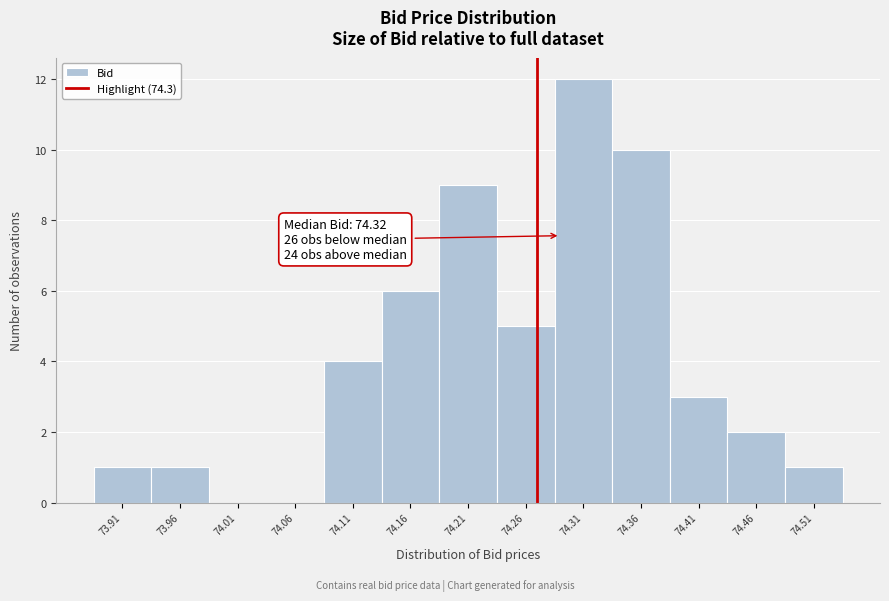

Reading left to right, list all the values displayed in this chart.

73.91=1	73.96=1	74.01=0	74.06=0	74.11=4	74.16=6	74.21=9	74.26=5	74.31=12	74.36=10	74.41=3	74.46=2	74.51=1